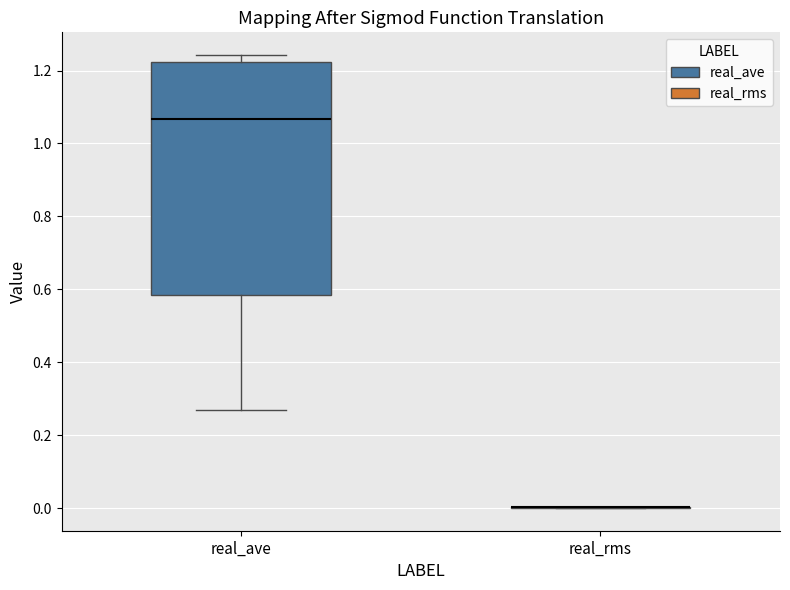

Reading left to right, transcribe this box plot: for each box, give where its median line is, the range the box spans, and where its two whiskers end, as read against the y-axis. The values are not printed on the chart, so give them approximately, as read against the axis.

real_ave: median 1.06, box 0.58 to 1.22, whiskers 0.26 to 1.24
real_rms: box collapsed to a line at 0.00, whiskers 0.00 to 0.00